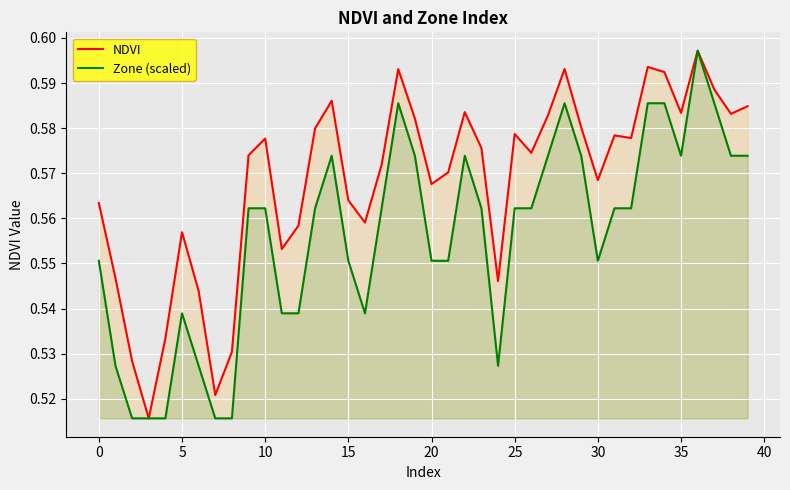

What is the label of the 2nd point from the right?

38